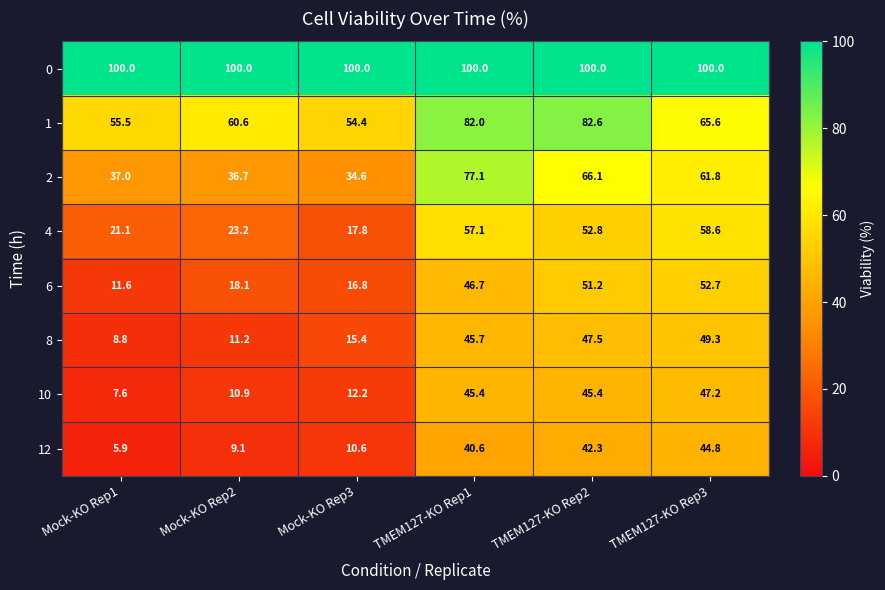

Which series has the widest spread of values?

2